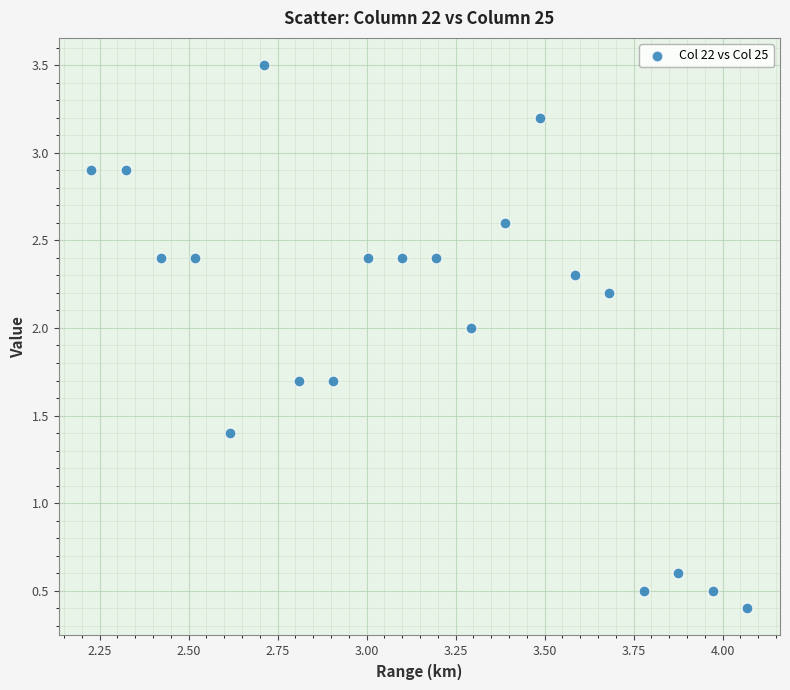

What is the range of X values (max minus min)?

1.8